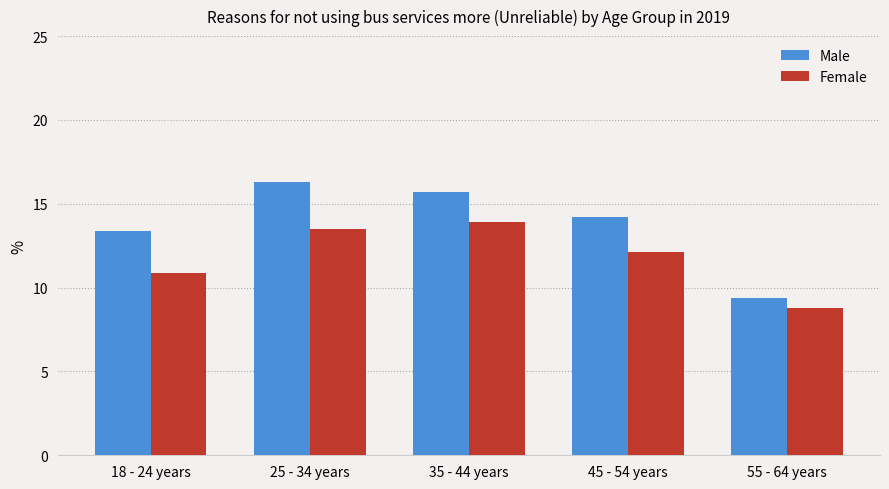

Is the value of Male at 18 - 24 years greater than the value of Female at 45 - 54 years?

Yes